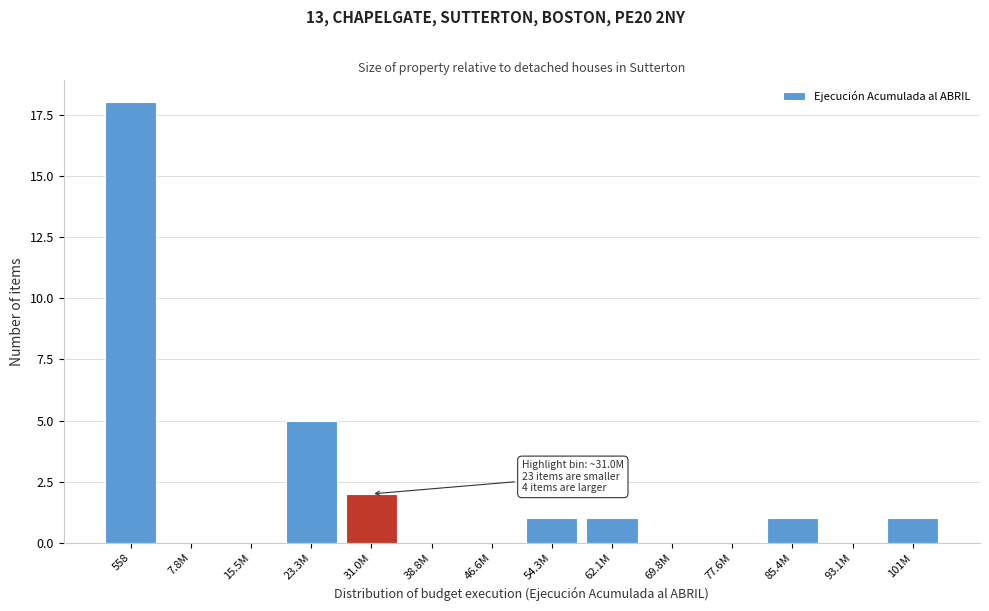

Reading left to right, transcribe all the data shown in this chart.

558=18	7.8M=0	15.5M=0	23.3M=5	31.0M=2	38.8M=0	46.6M=0	54.3M=1	62.1M=1	69.8M=0	77.6M=0	85.4M=1	93.1M=0	101M=1